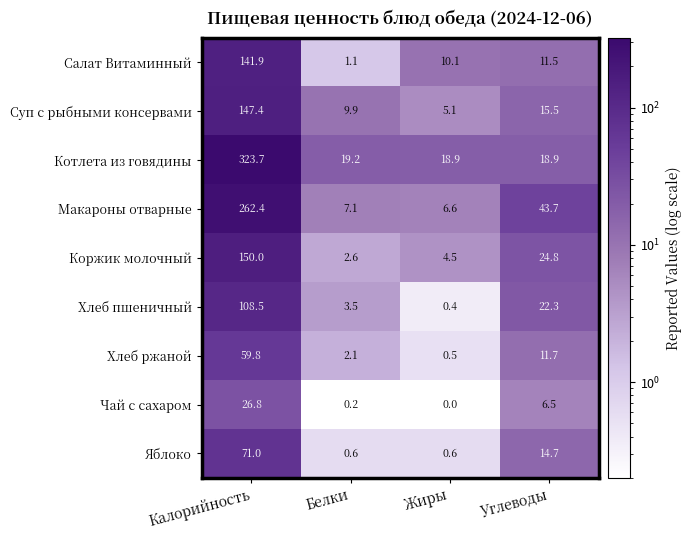

At which label does Чай с сахаром first exceed 6?

Калорийность